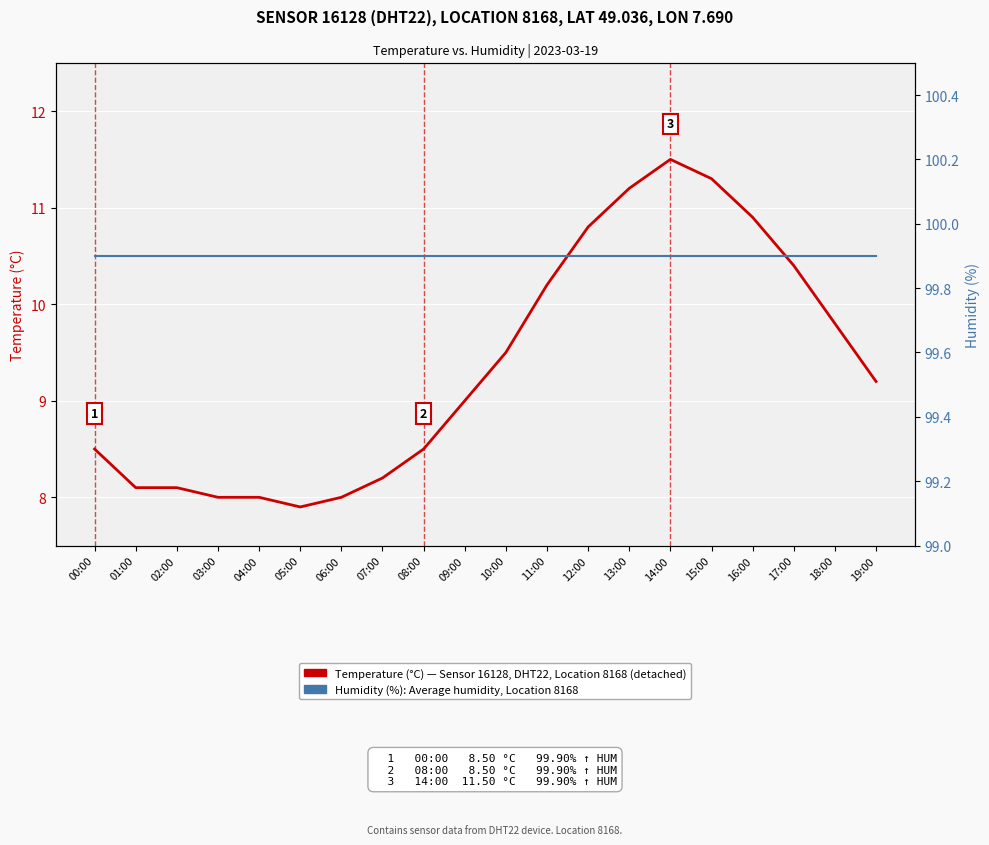

The Humidity (%) — Average series shows 144.5 at 12:00. True or false?

False